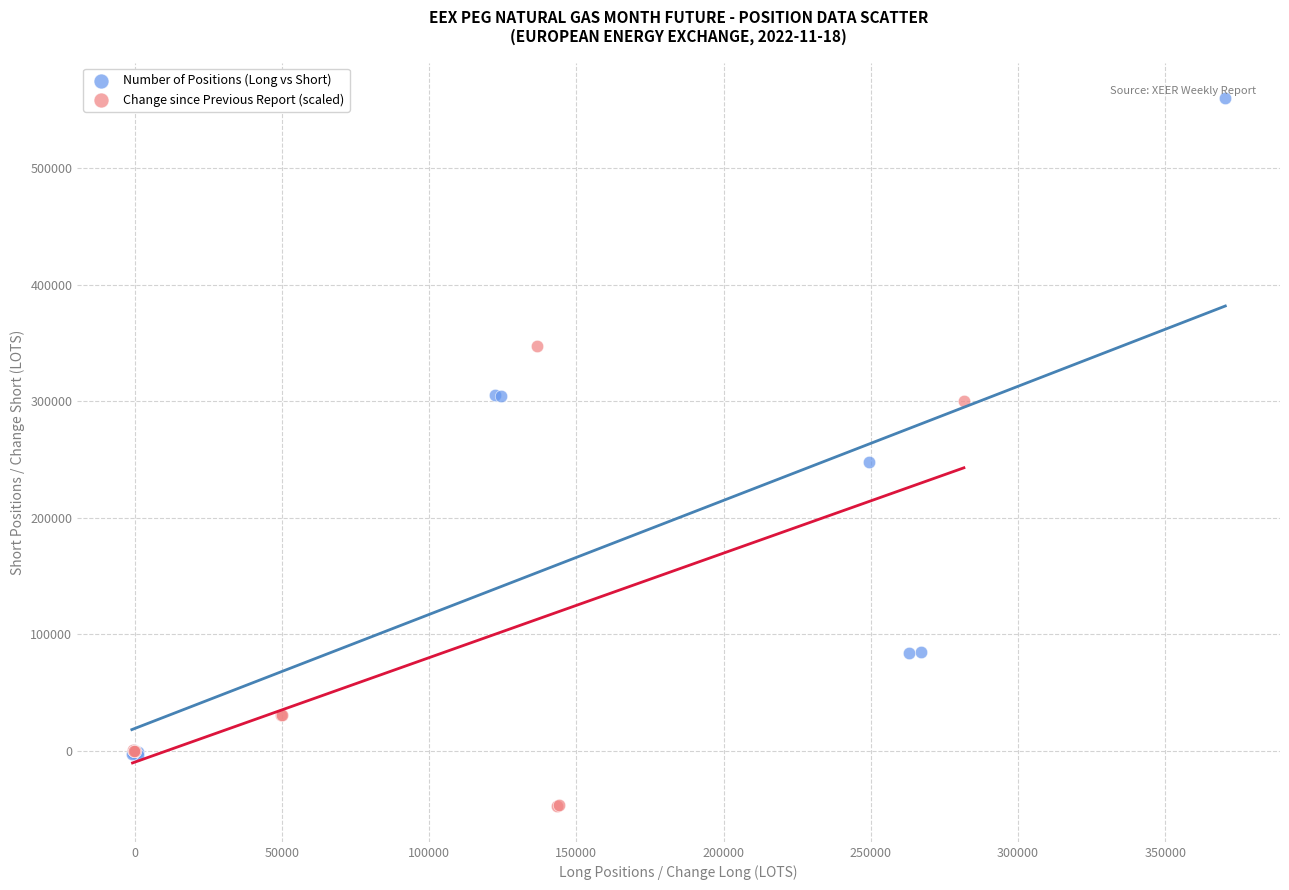

Which series has the widest spread of Y values?

Number of Positions (Long vs Short)